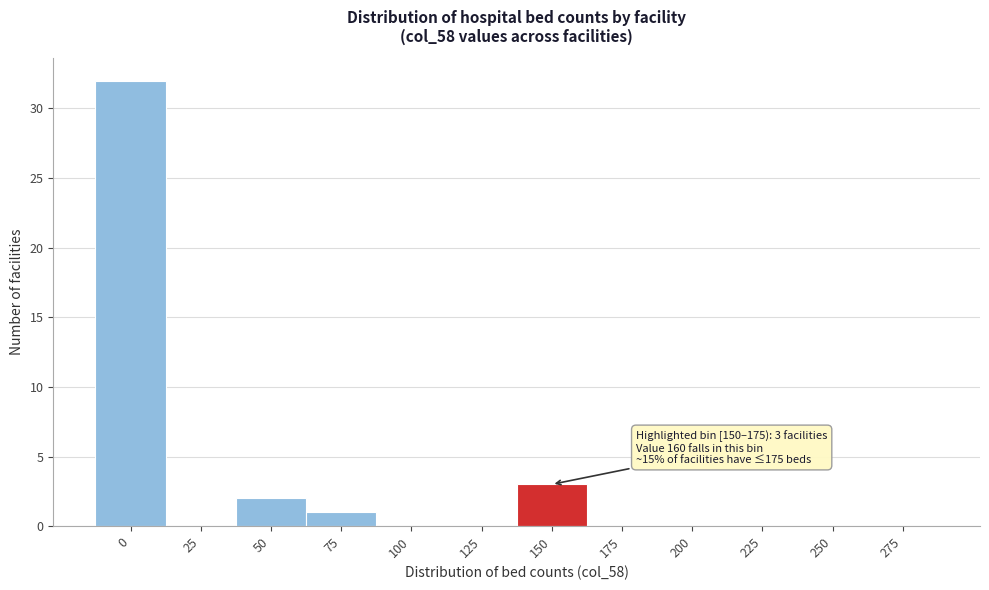

Reading left to right, extract all data points from this chart.

0=32	25=0	50=2	75=1	100=0	125=0	150=3	175=0	200=0	225=0	250=0	275=0